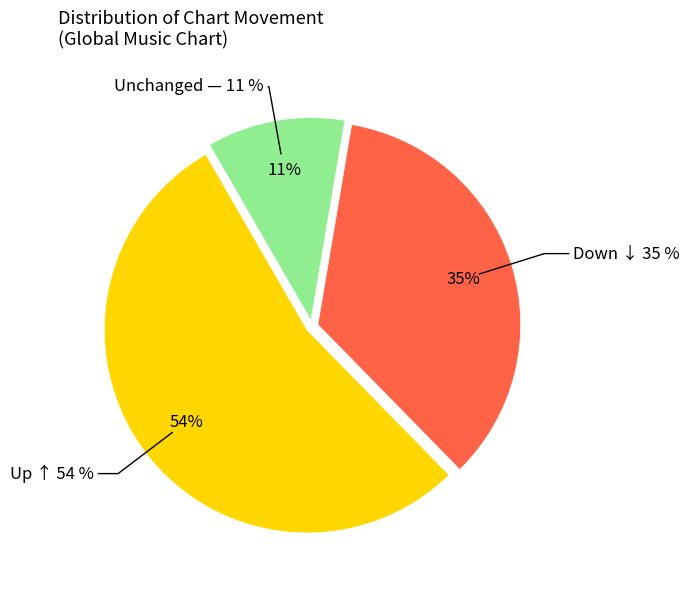

How many segments does this pie chart have?

3